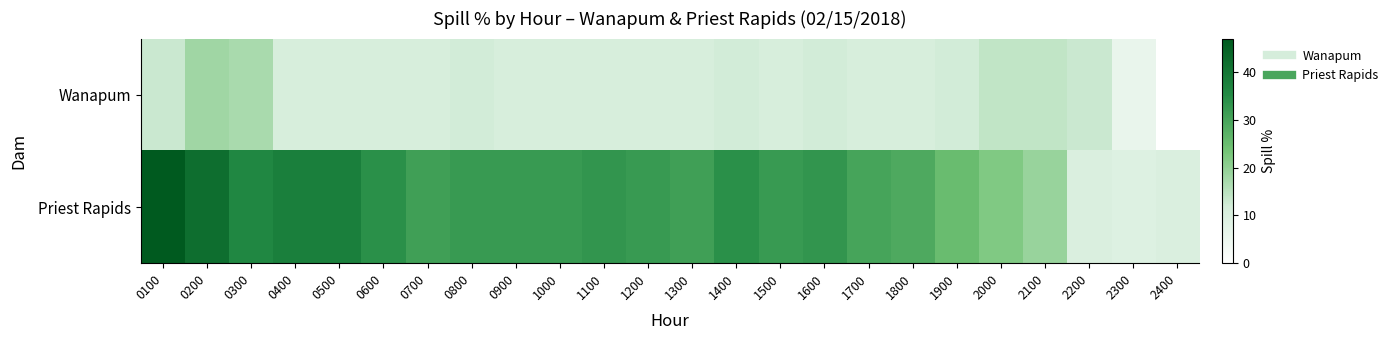

Rank the series by their average value, from highest to lowest.

Priest Rapids, Wanapum